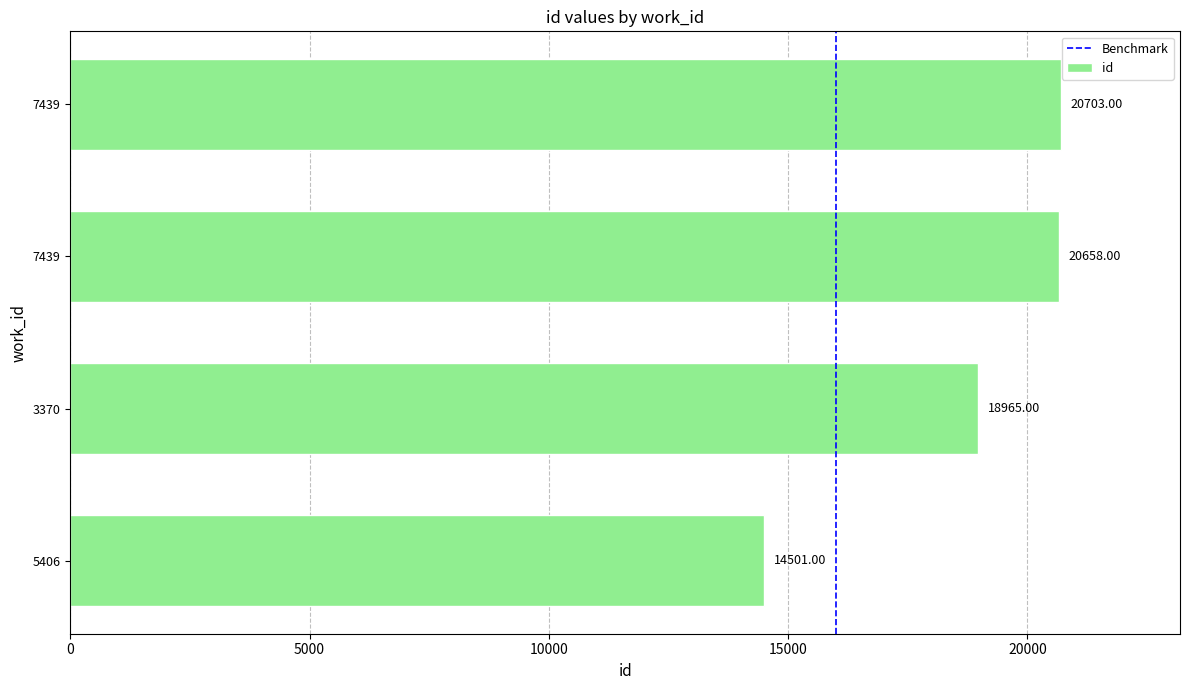

How many bars are there in total?

4